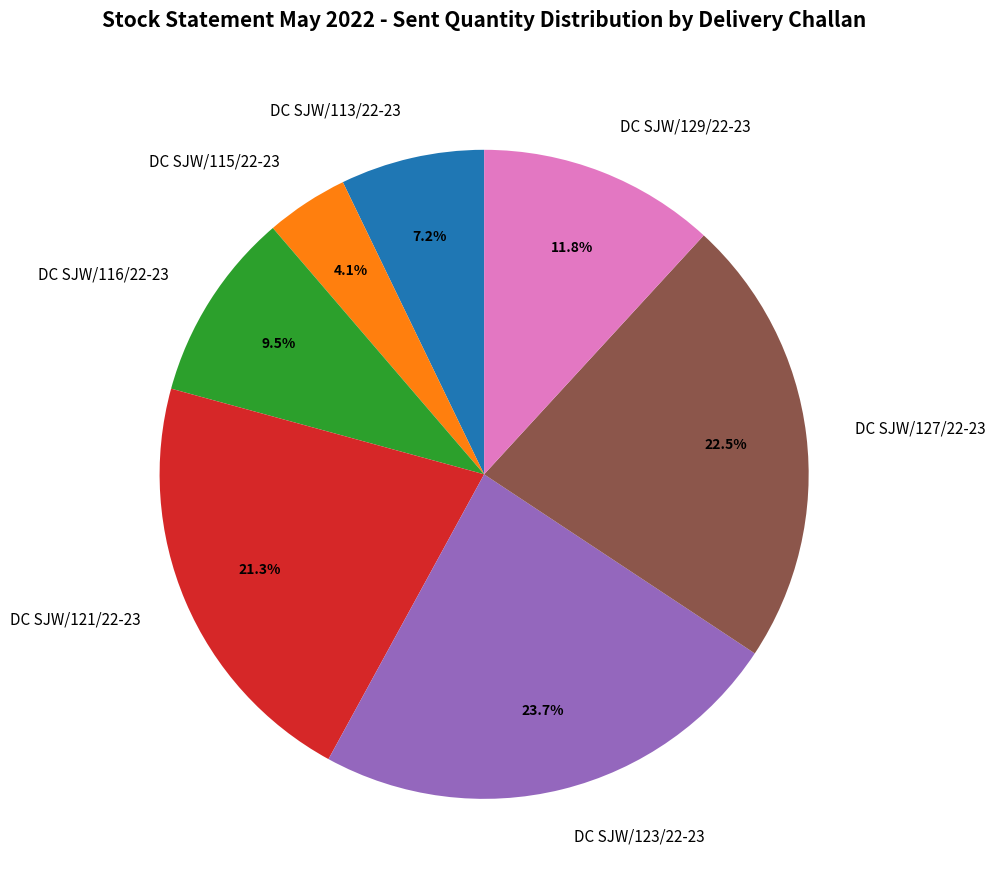

Which has a higher value, DC SJW/116/22-23 or DC SJW/129/22-23?

DC SJW/129/22-23